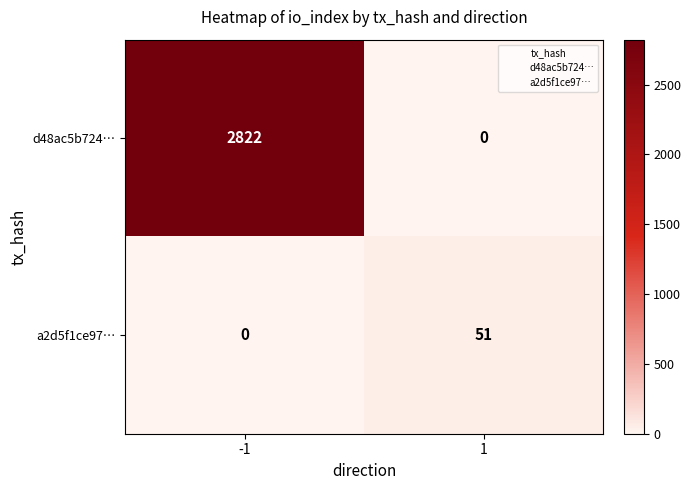

What is the greatest value displayed?

2822